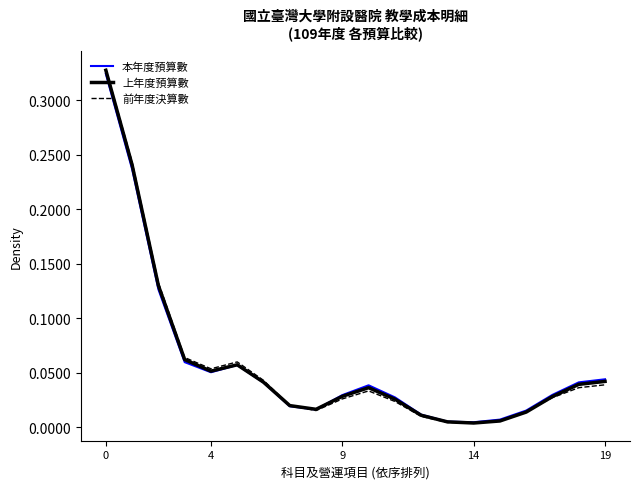

Rank the series by their average value, from lowest to highest.

前年度決算數, 本年度預算數, 上年度預算數